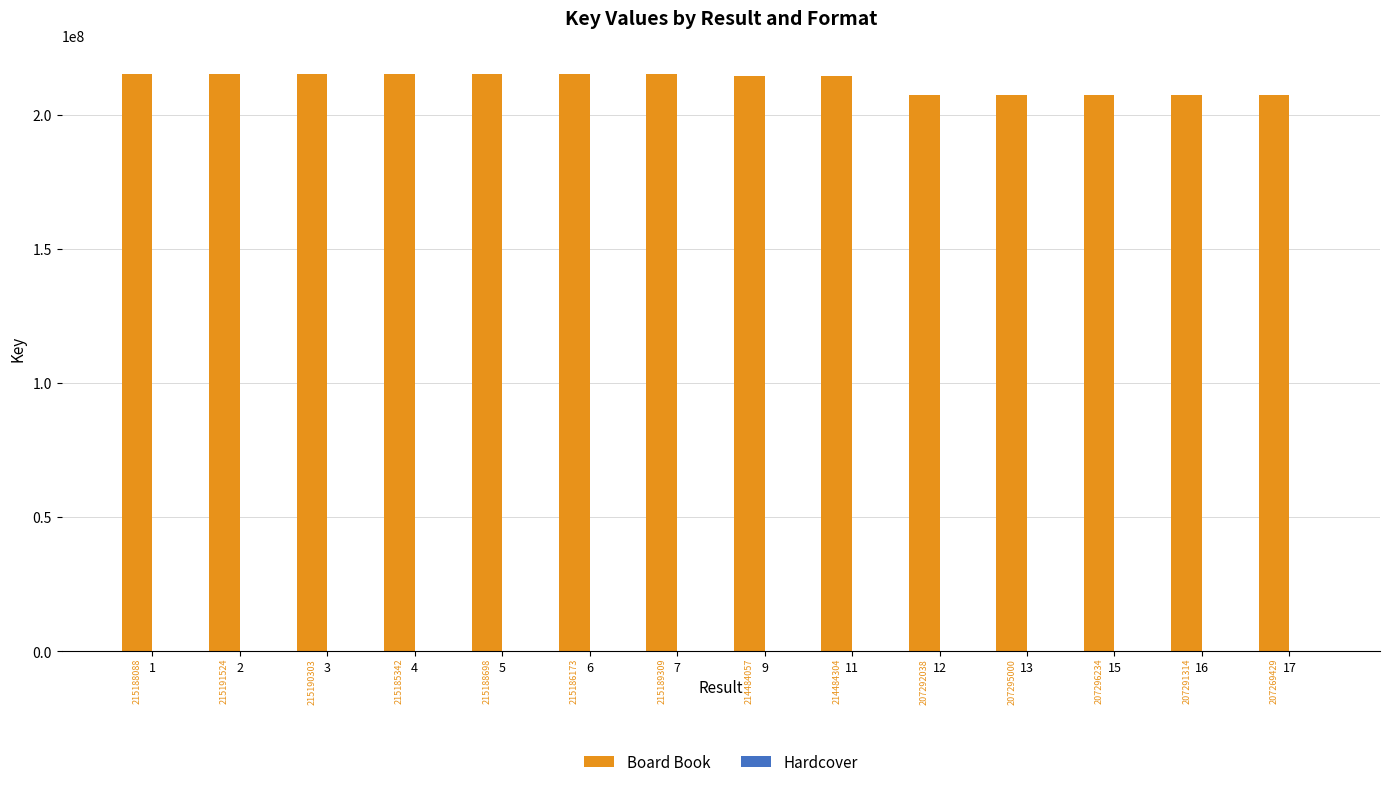

What is the value of the 13th bar from the left?

207291314